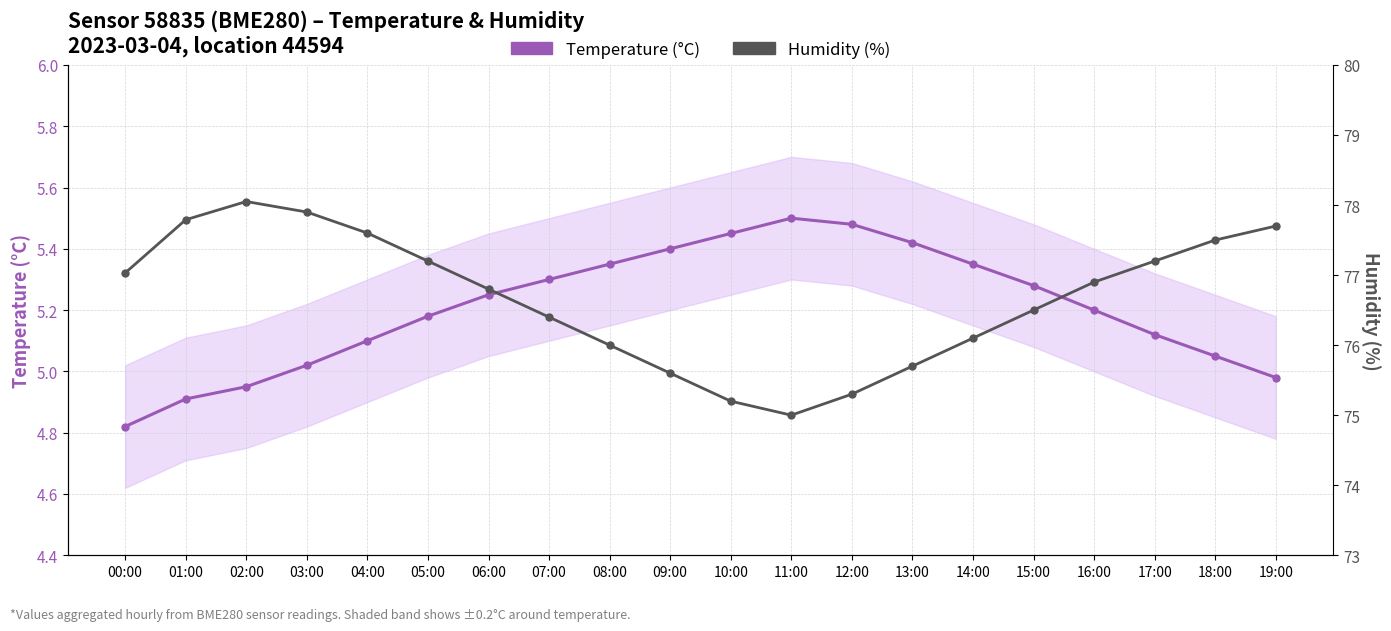

What is the difference between the highest and lowest values at 00:00?

72.2